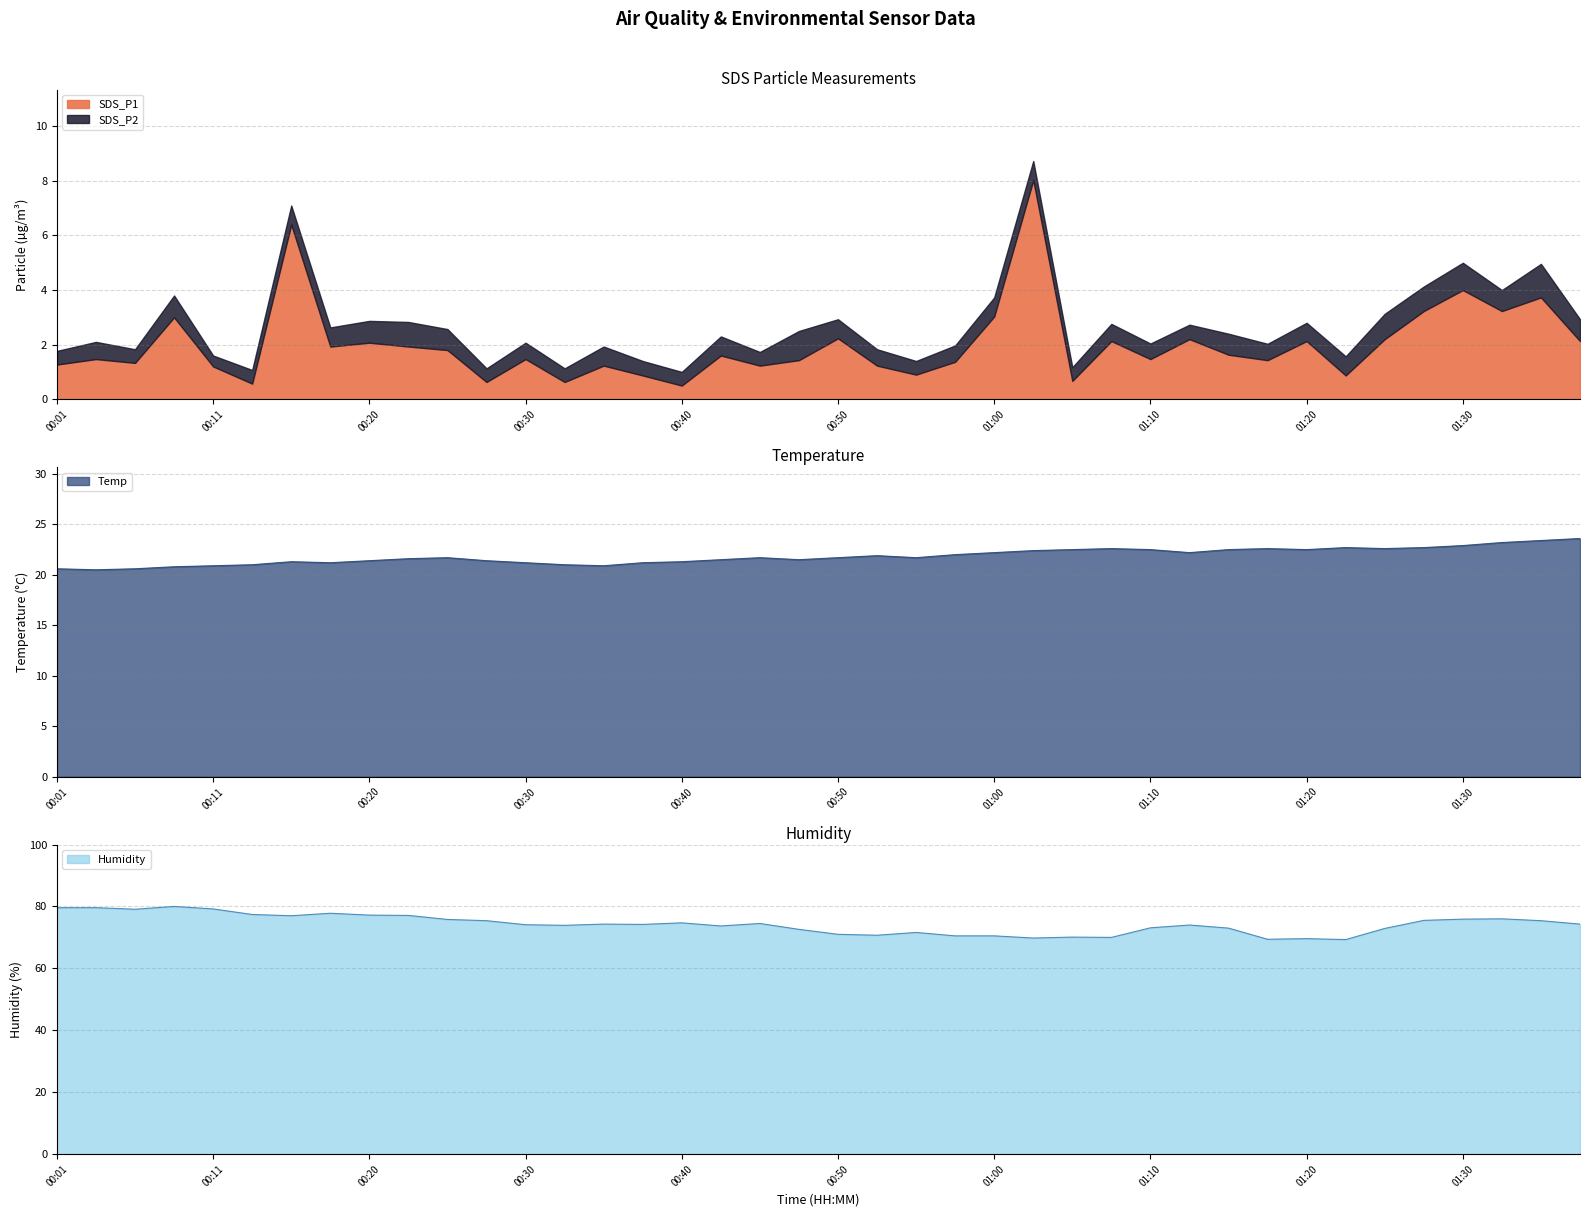

The value of Humidity at 00:15 is 77.0. True or false?

True